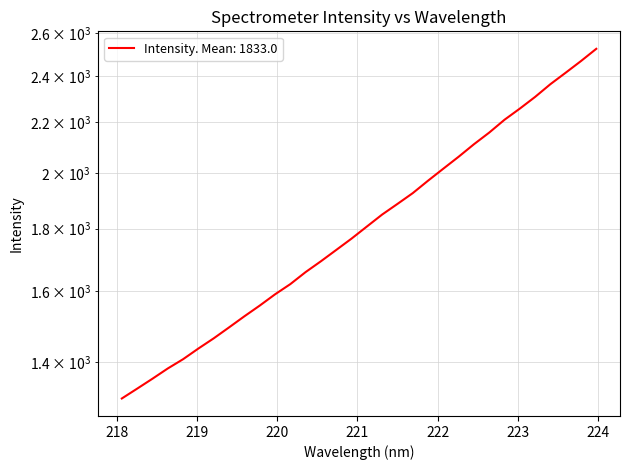

Rank the categories by value from highest to lowest.

223.9802, 223.7895, 223.5987, 223.408, 223.2172, 223.0264, 222.8355, 222.6447, 222.4538, 222.263, 222.0721, 221.8812, 221.6902, 221.4993, 221.3083, 221.1174, 220.9264, 220.7354, 220.5444, 220.3533, 220.1623, 219.9712, 219.7801, 219.589, 219.3979, 219.2067, 219.0156, 218.8244, 218.6332, 218.442, 218.2508, 218.0596